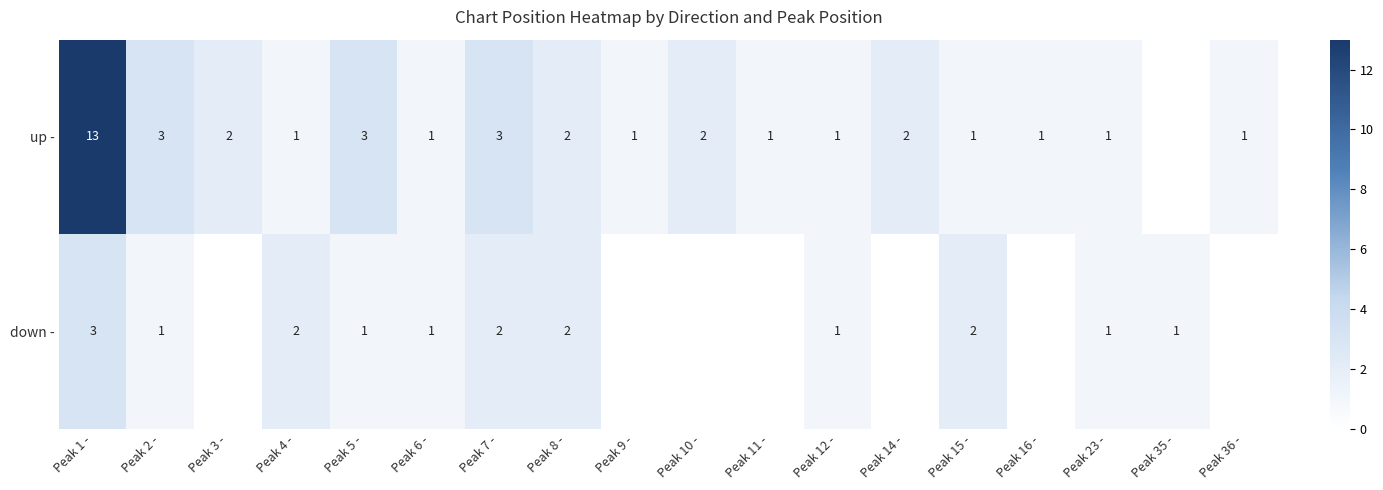

Is the value of up - at Peak 2 - greater than the value of down - at Peak 8 -?

Yes